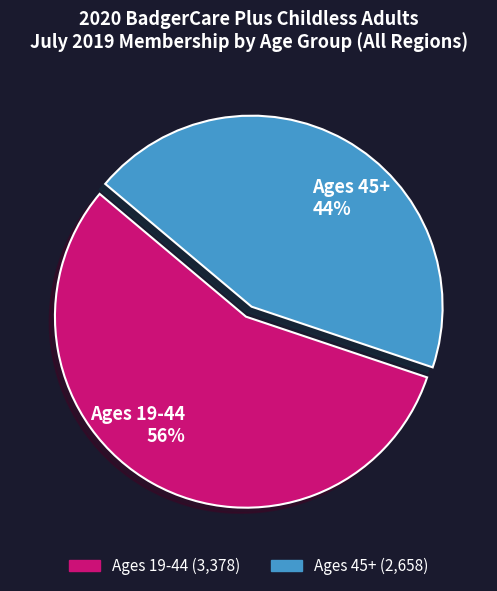

To the nearest percent, what portion does Ages 19-44 represent?

56%